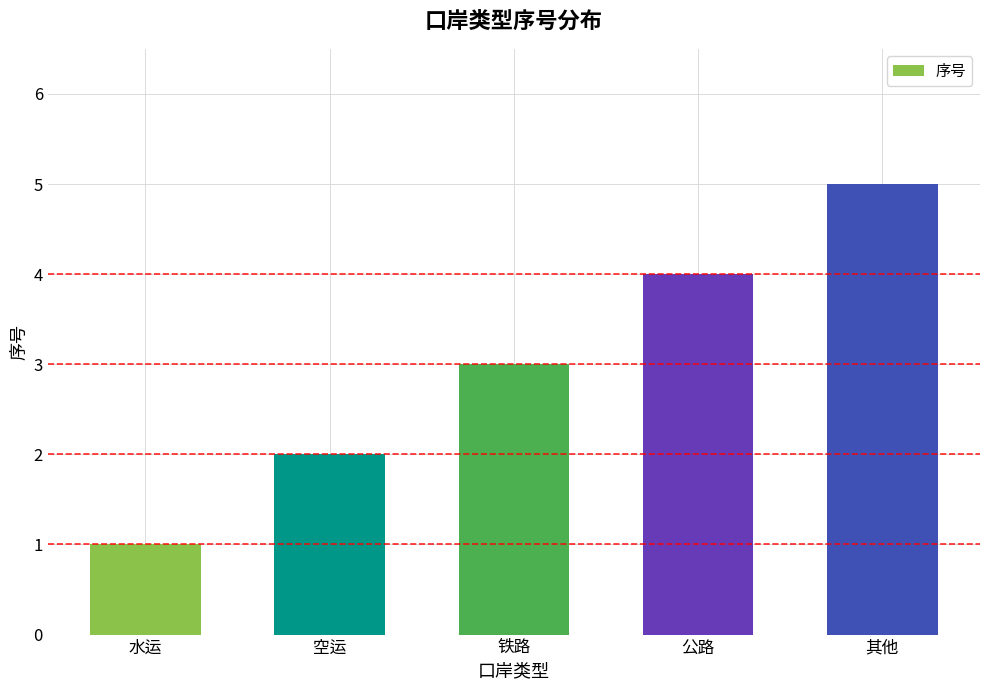

What is the change in value from 空运 to 其他?

+3